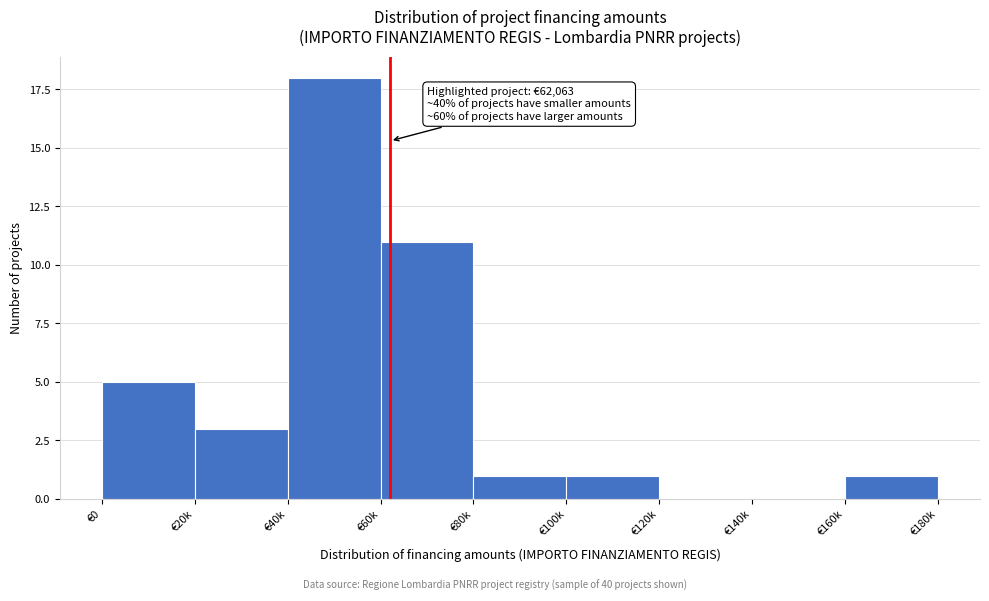

Reading left to right, transcribe all the data shown in this chart.

€0=5	€20k=3	€40k=18	€60k=11	€80k=1	€100k=1	€120k=0	€140k=0	€160k=1